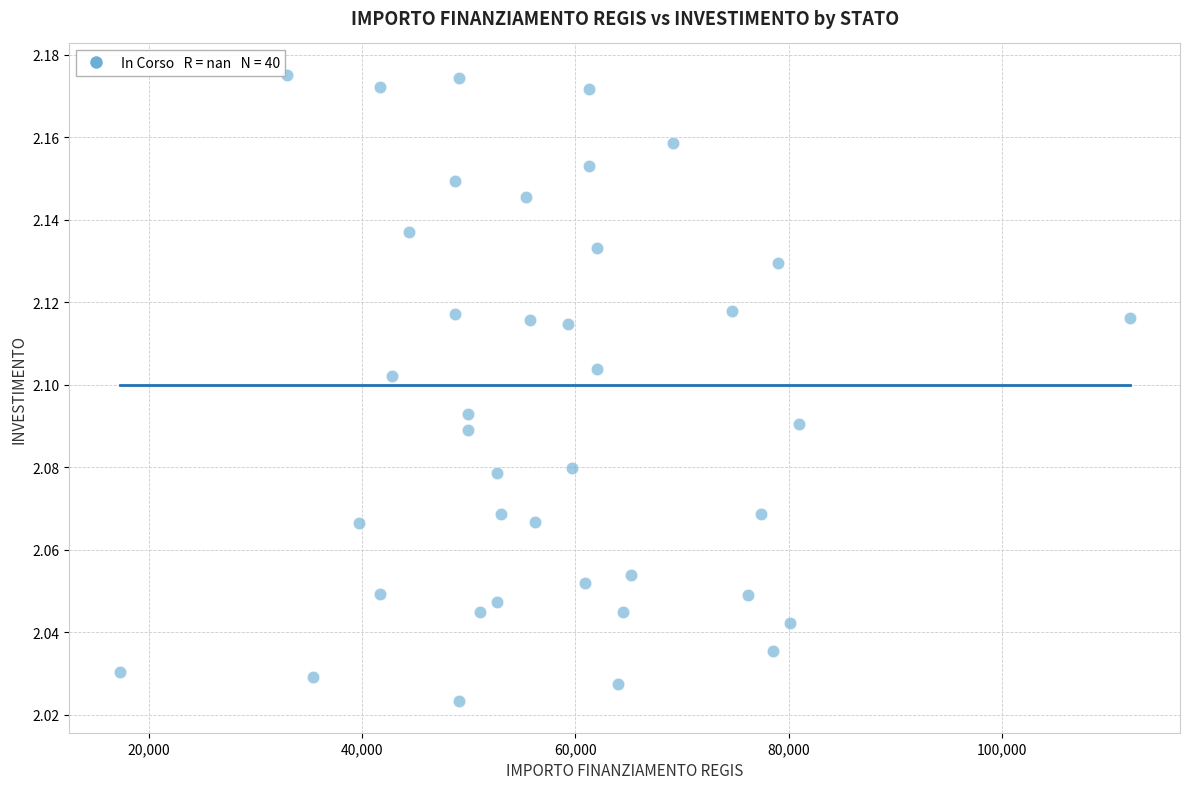

What is the range of X values (max minus min)?

94665.7